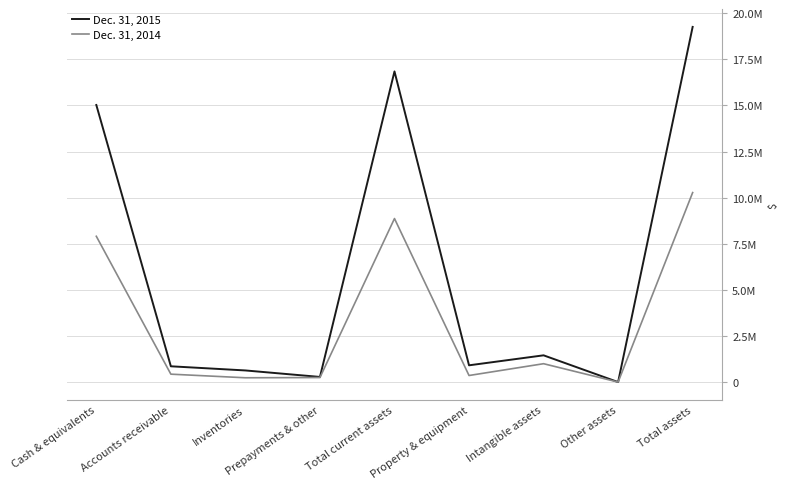

What are all the series names shown in the legend?

Dec. 31, 2015, Dec. 31, 2014